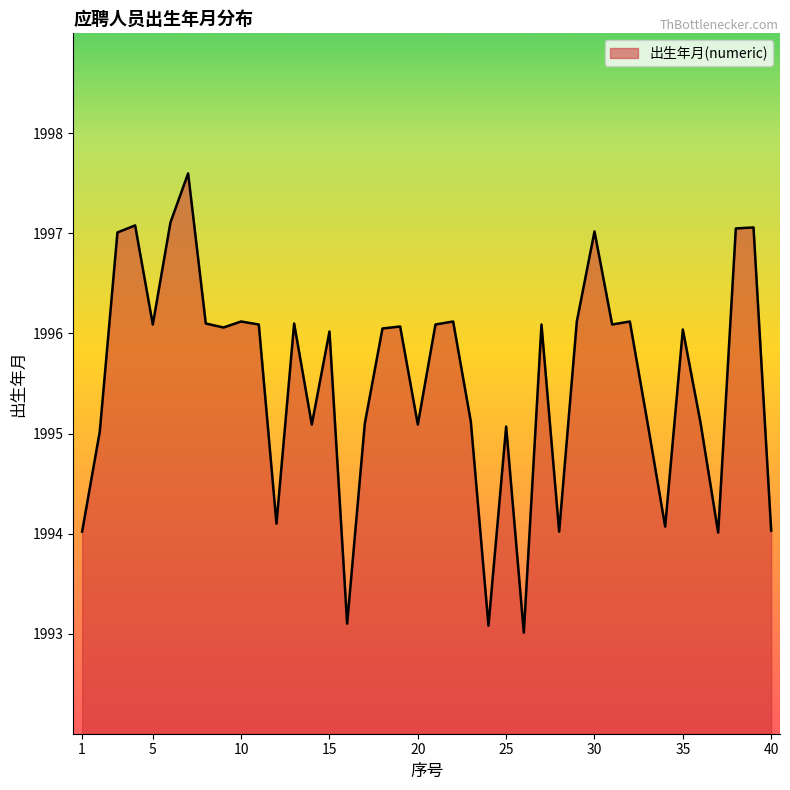

What is the greatest value displayed?

1997.6